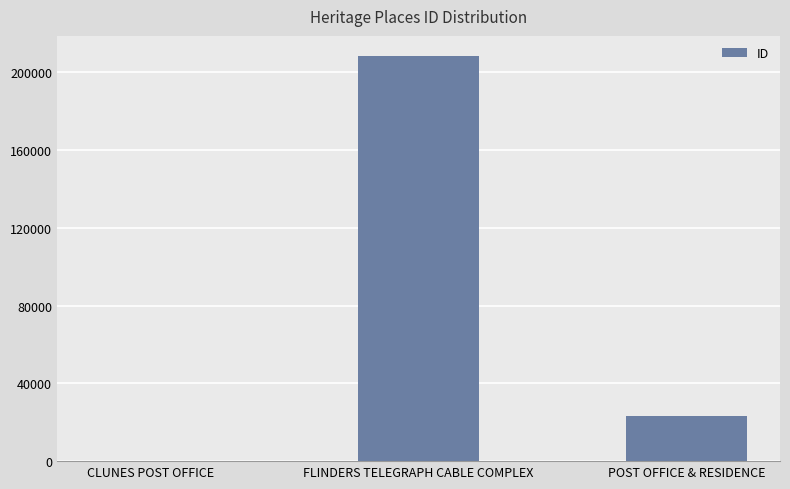

Are the bars horizontal?

No